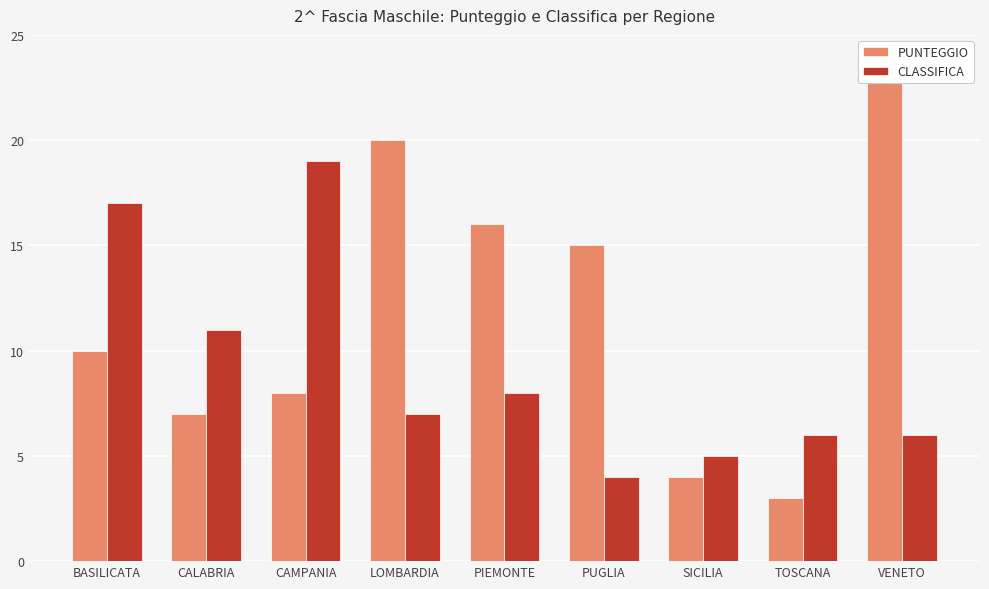

The PUNTEGGIO series shows 20 at PUGLIA. True or false?

False